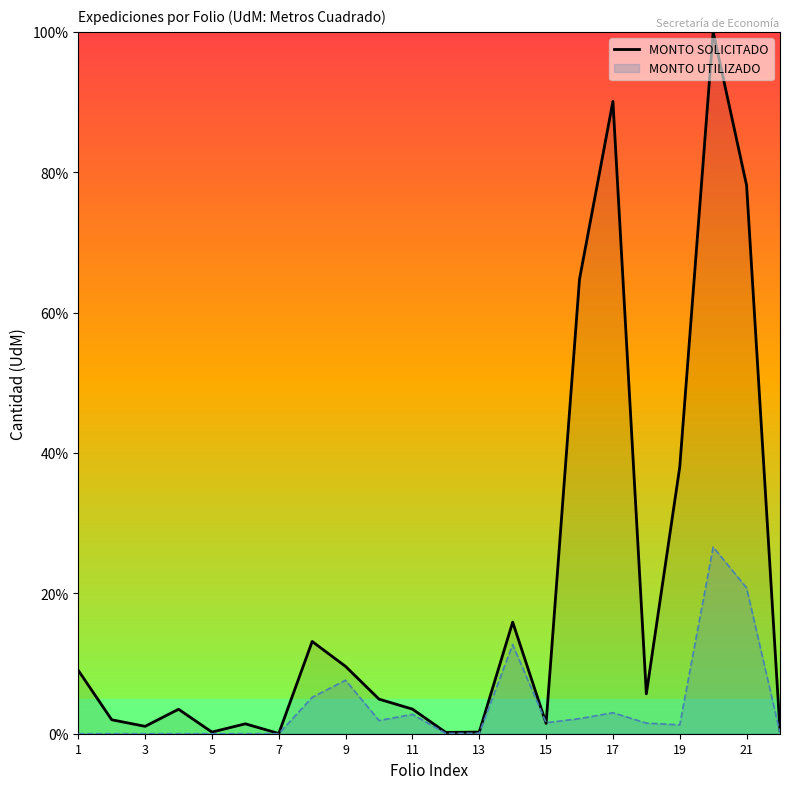

How many lines are shown in the chart?

2